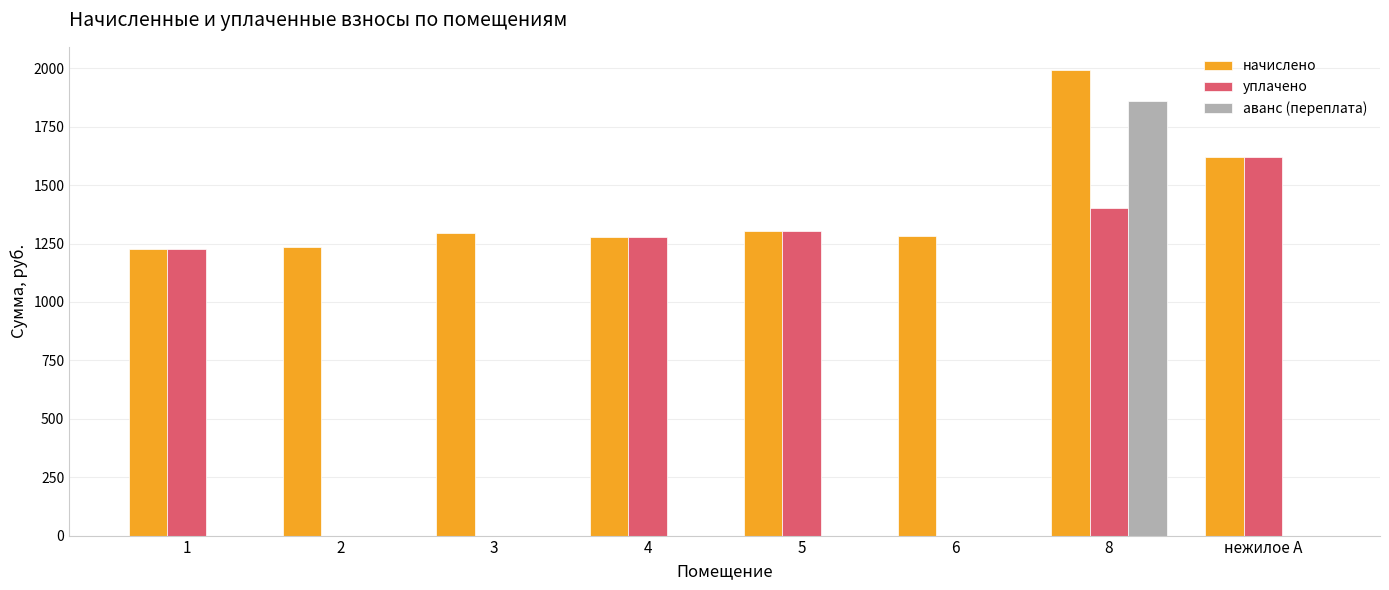

What is the maximum value shown in the chart?

1992.3